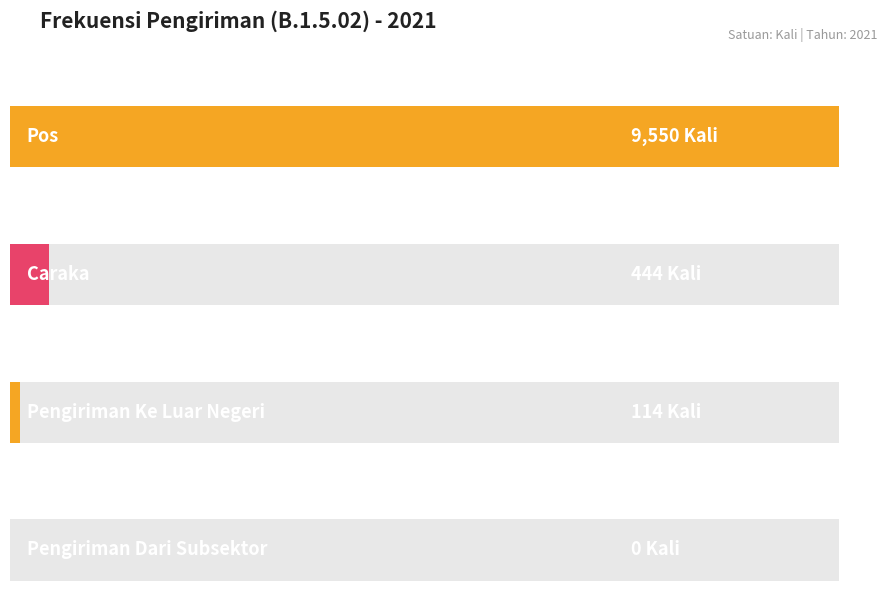

Which label corresponds to the smallest value in the chart?

Pengiriman Dari Subsektor